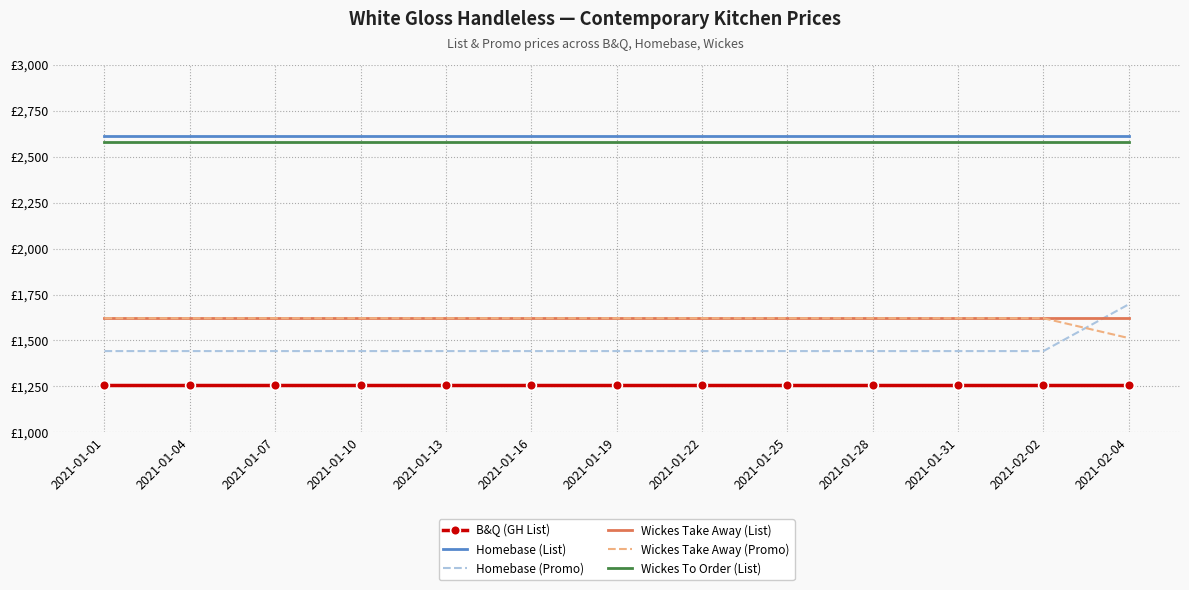

What are all the series names shown in the legend?

B&Q (GH List), Homebase (List), Homebase (Promo), Wickes Take Away (List), Wickes Take Away (Promo), Wickes To Order (List)